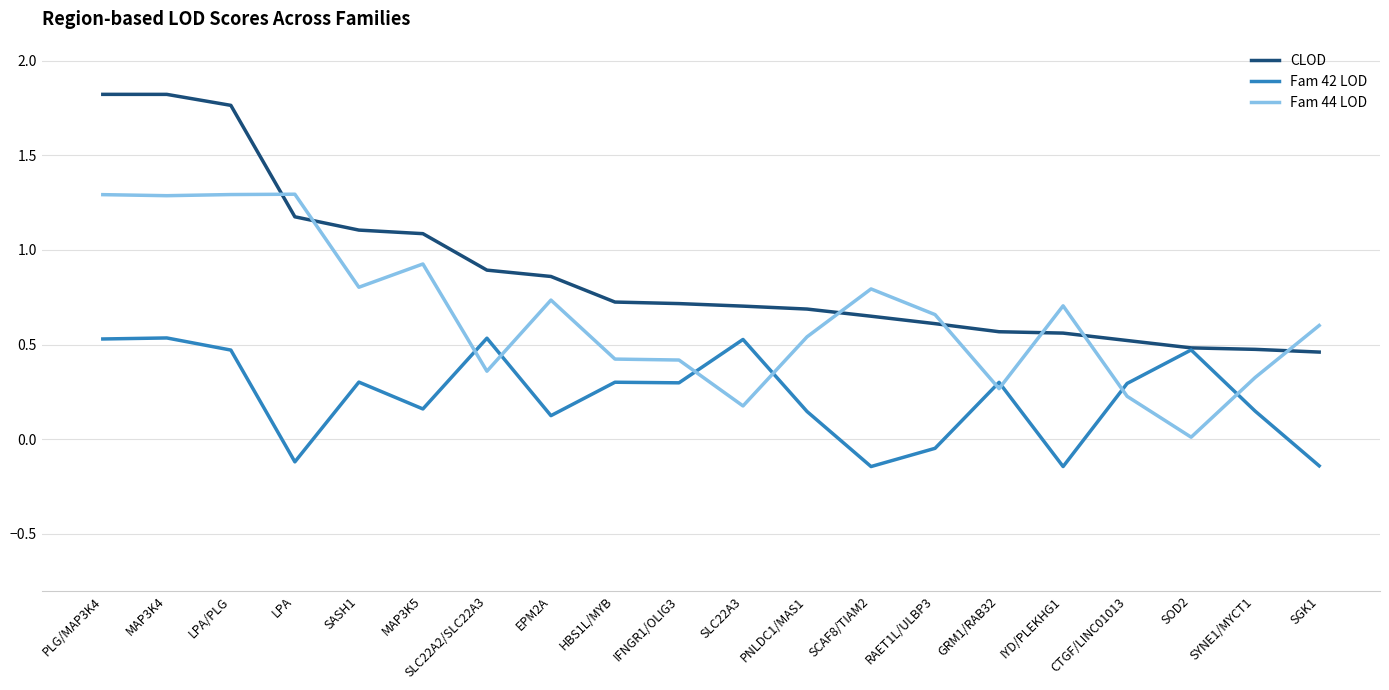

The value of Fam 42 LOD at PLG/MAP3K4 is 0.7. True or false?

False